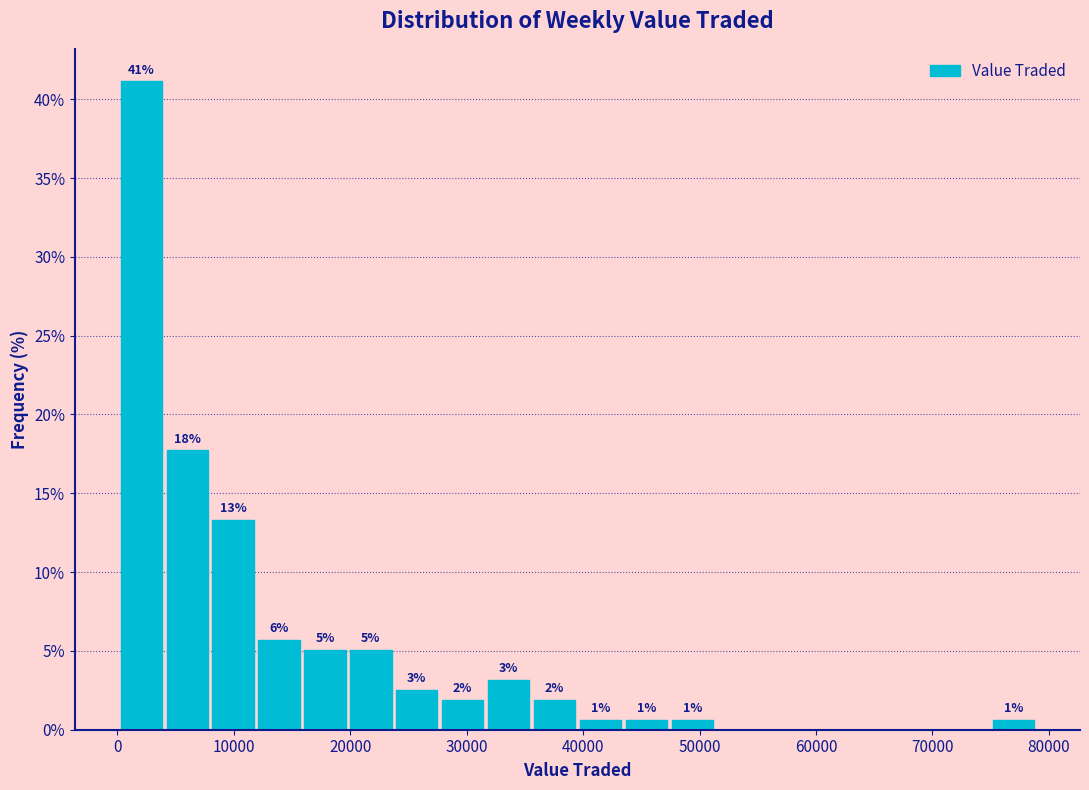

Around what value on the x-axis is the tallest bar? Give the approximate position of its centre, as read against the axis.

2000